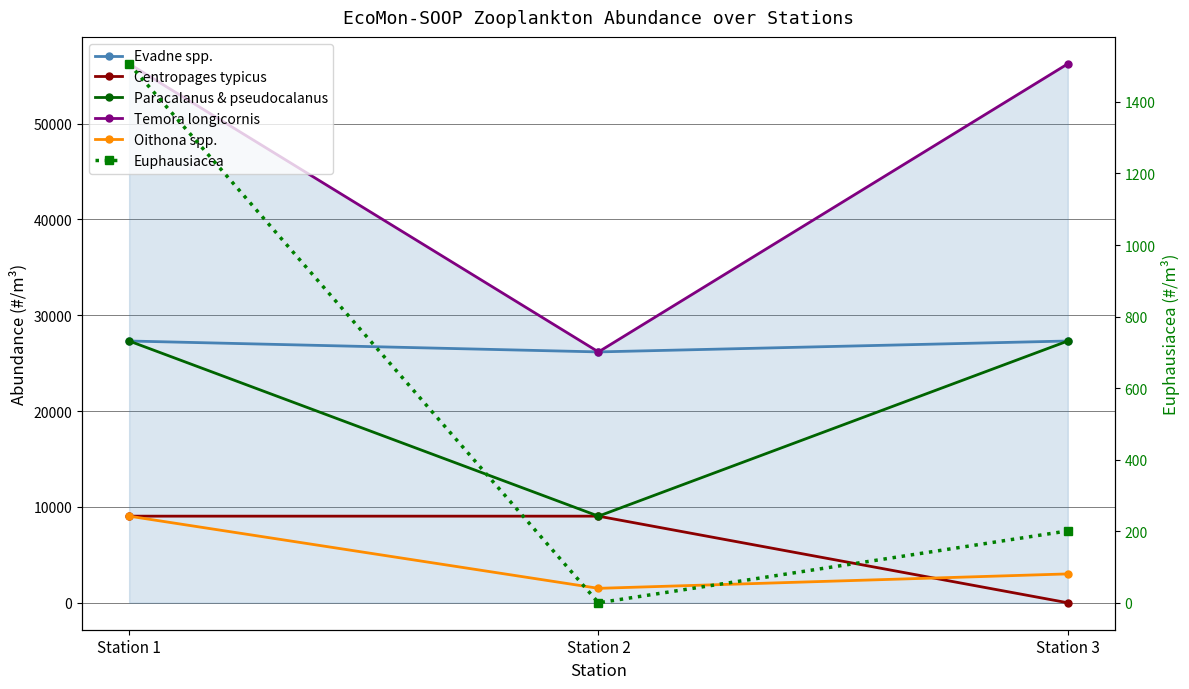

True or false: Centropages typicus has a value of 9038.9 at Station 1.

True